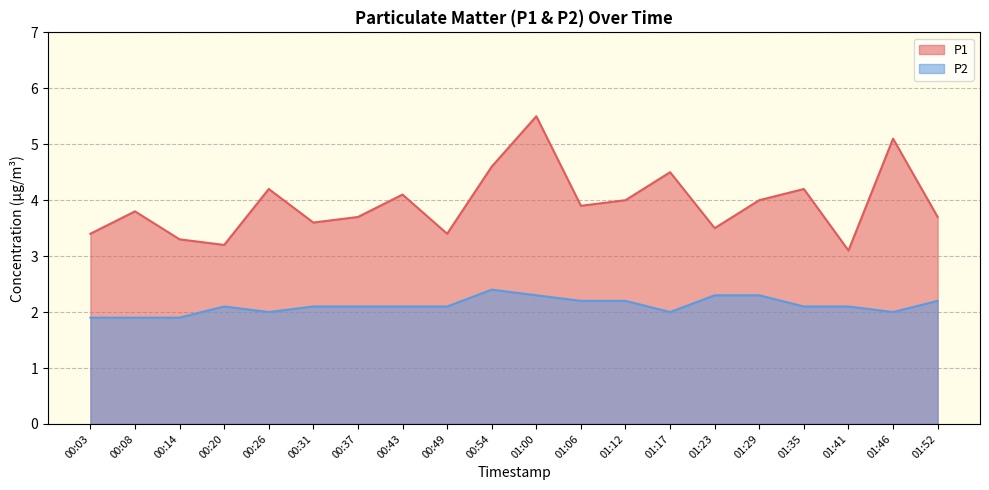

Where is the first local minimum for P2?

00:26